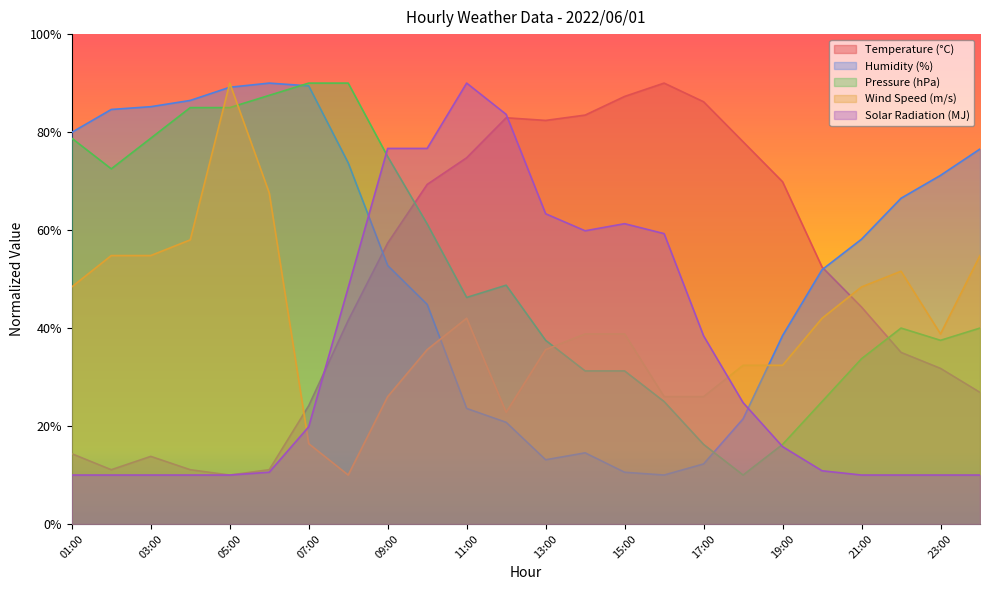

Where is the first local maximum for Solar Radiation (MJ)?

11:00